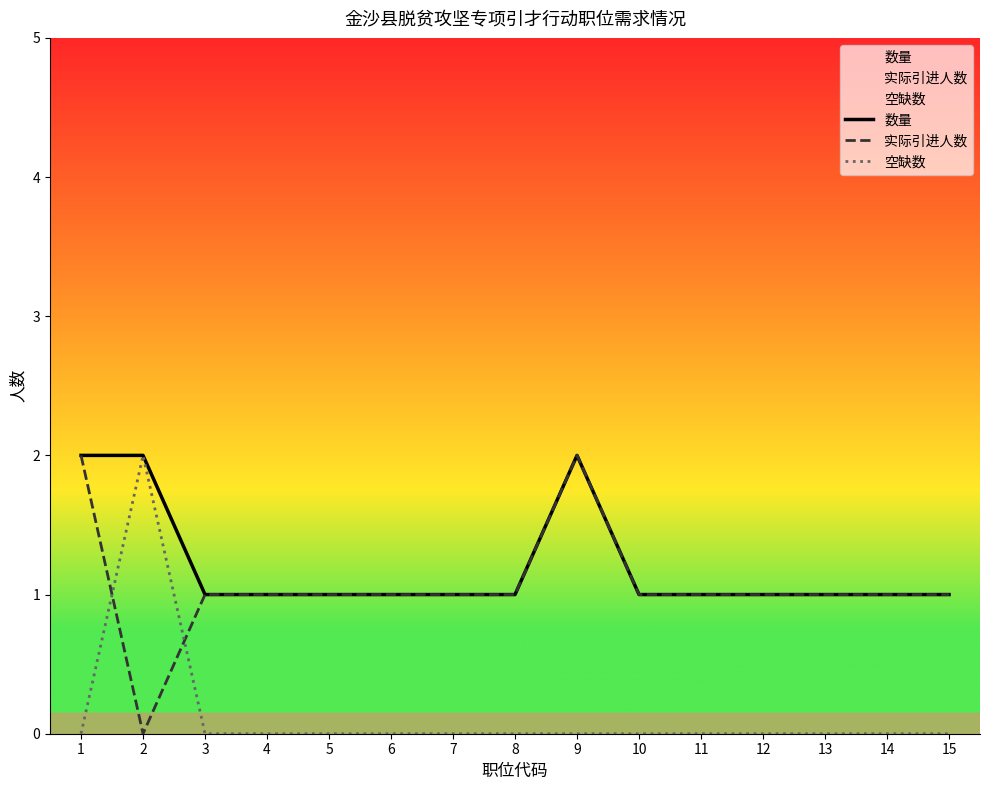

True or false: 数量 and 实际引进人数 cross at least once.

False